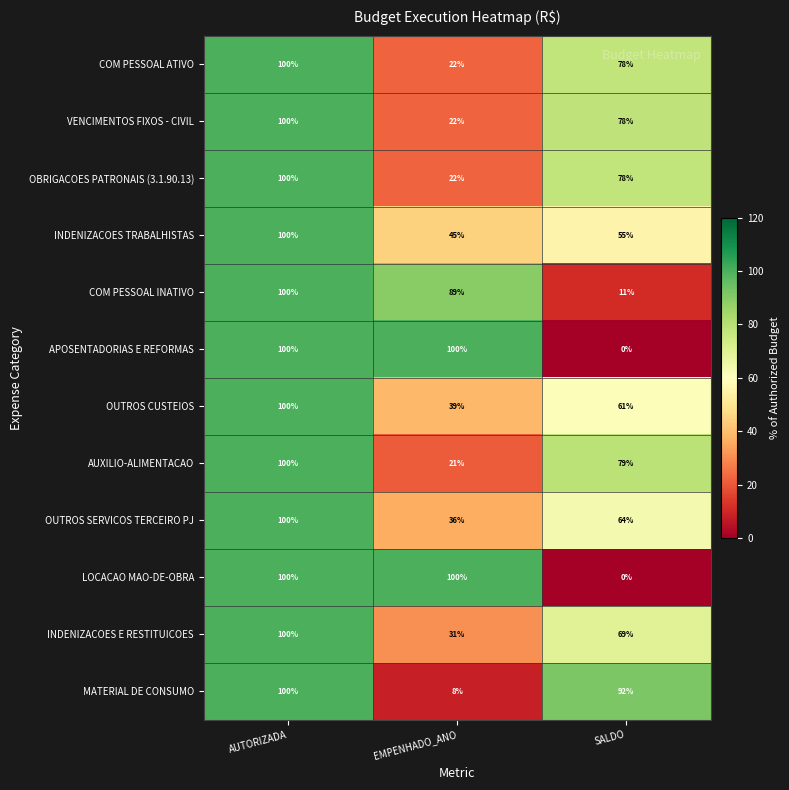

What is the sum of all OUTROS CUSTEIOS values?

200